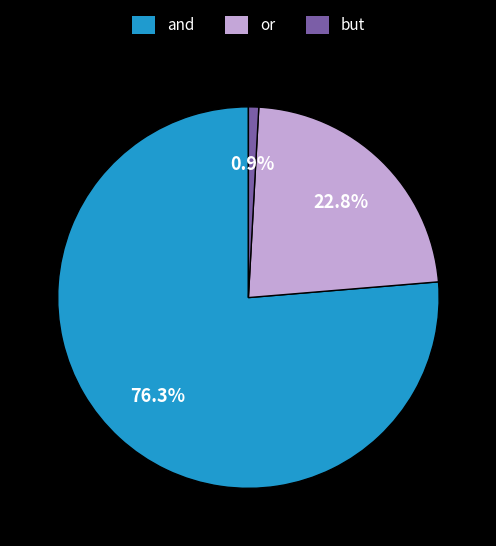

To the nearest percent, what portion does and represent?

76%